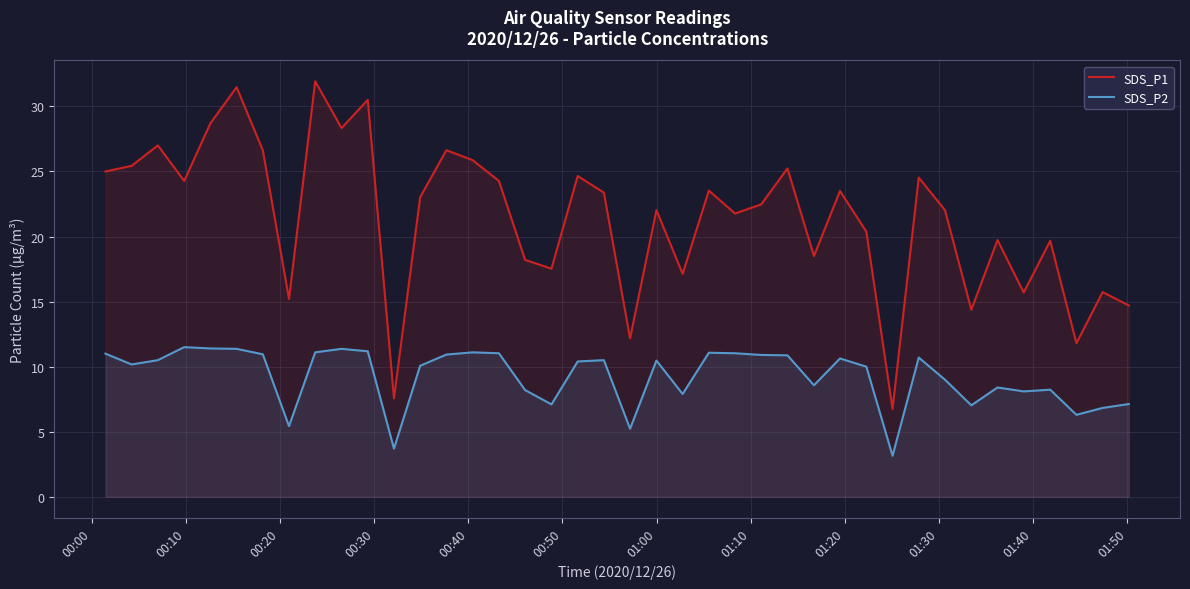

True or false: SDS_P1 and SDS_P2 cross at least once.

False